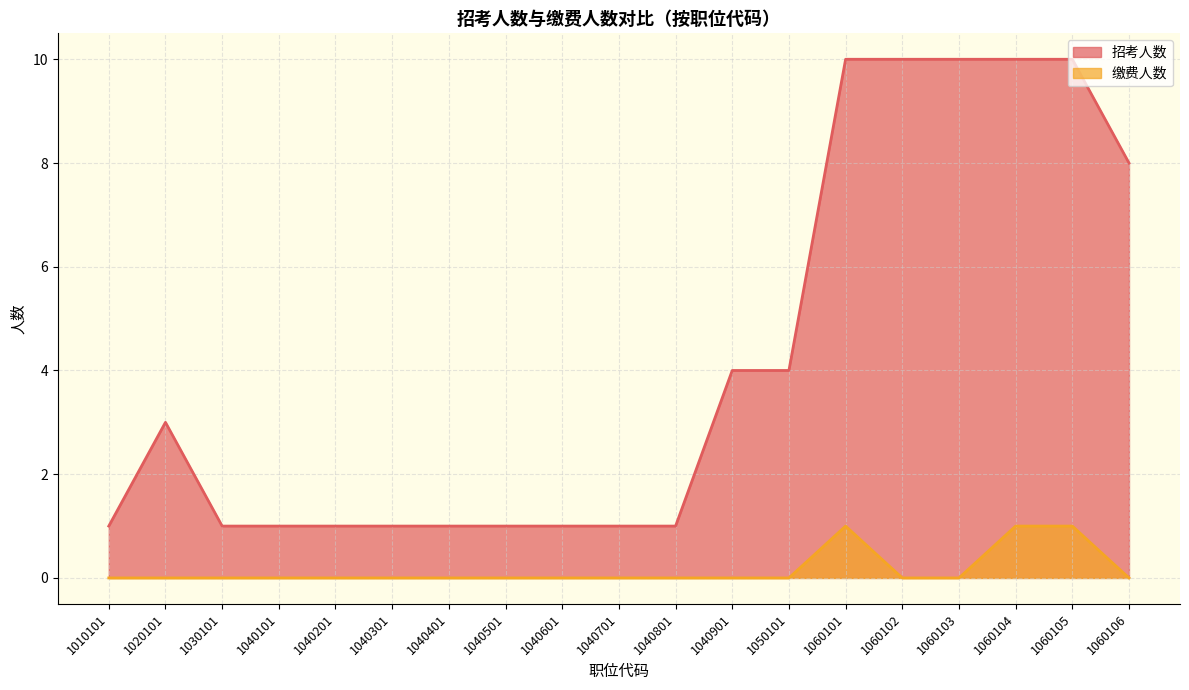

How many values in 缴费人数 are above zero?

3